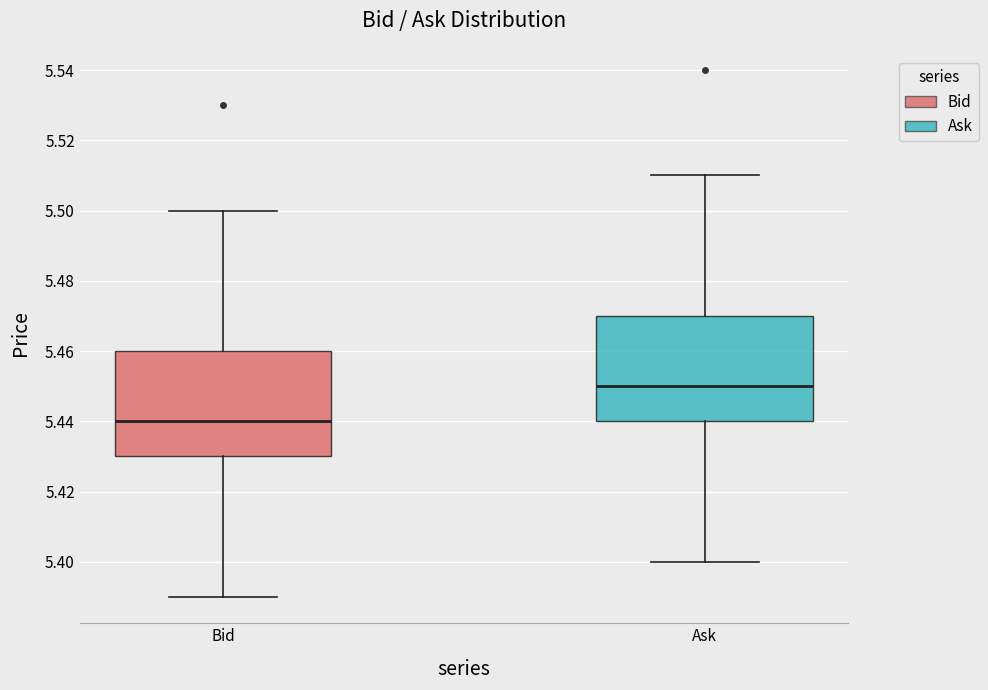

Which box has the highest median line?

Ask